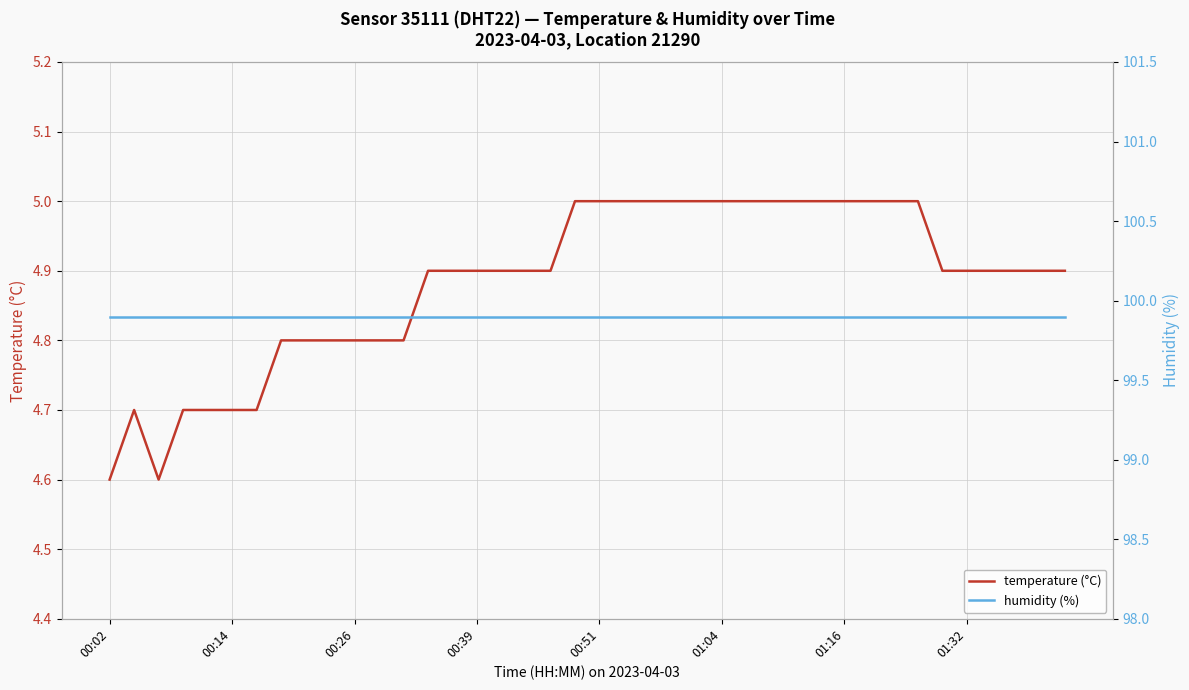

What is the value of the temperature (°C) point at the 18th from the left?

4.9